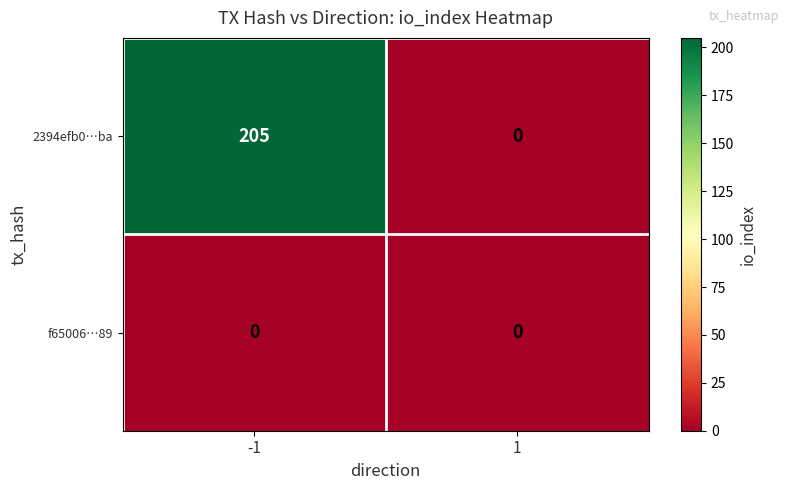

Which series has the widest spread of values?

2394efb0…ba